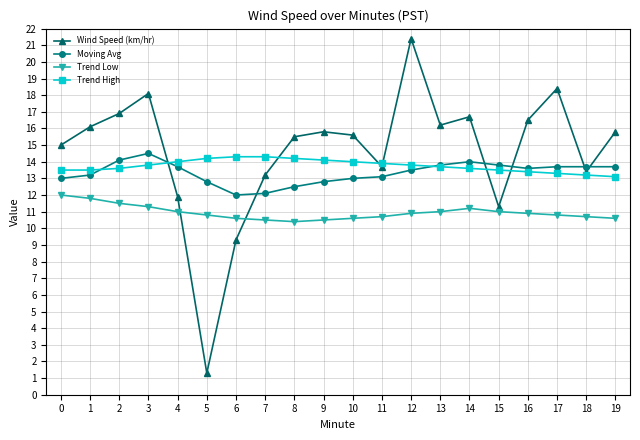

Reading right to left, what are all the values shown in this chart?

Wind Speed (km/hr): 15.8	13.4	18.4	16.5	11.3	16.7	16.2	21.4	13.7	15.6	15.8	15.5	13.2	9.3	1.3	11.9	18.1	16.9	16.1	15.0
Moving Avg: 13.7	13.7	13.7	13.6	13.8	14.0	13.8	13.5	13.1	13.0	12.8	12.5	12.1	12.0	12.8	13.7	14.5	14.1	13.2	13.0
Trend Low: 10.6	10.7	10.8	10.9	11.0	11.2	11.0	10.9	10.7	10.6	10.5	10.4	10.5	10.6	10.8	11.0	11.3	11.5	11.8	12.0
Trend High: 13.1	13.2	13.3	13.4	13.5	13.6	13.7	13.8	13.9	14.0	14.1	14.2	14.3	14.3	14.2	14.0	13.8	13.6	13.5	13.5